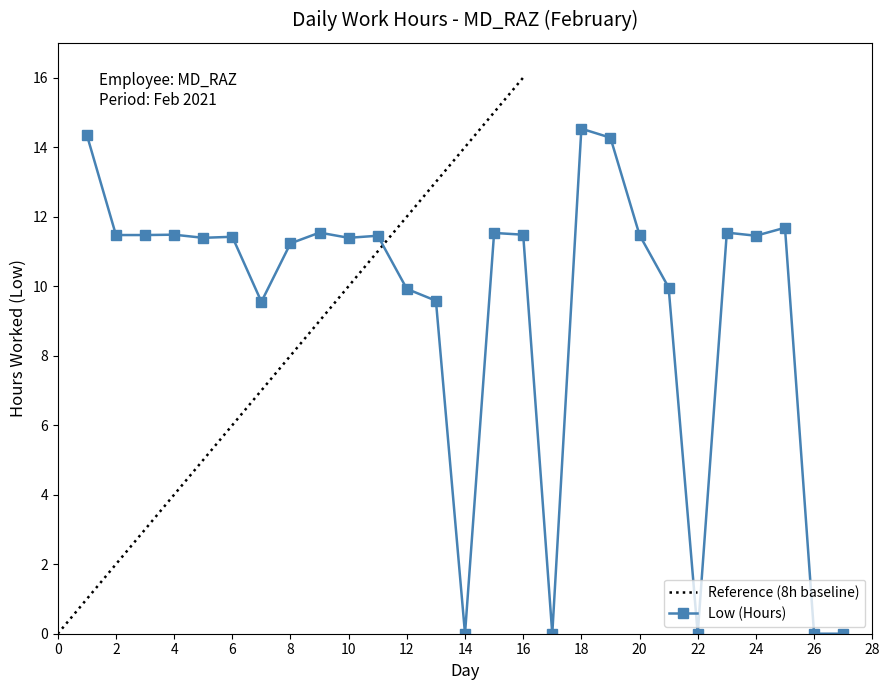

Rank the categories by value from highest to lowest.

18, 1, 19, 25, 9, 23, 15, 4, 16, 2, 3, 20, 11, 24, 6, 5, 10, 8, 21, 12, 13, 7, 14, 17, 22, 26, 27